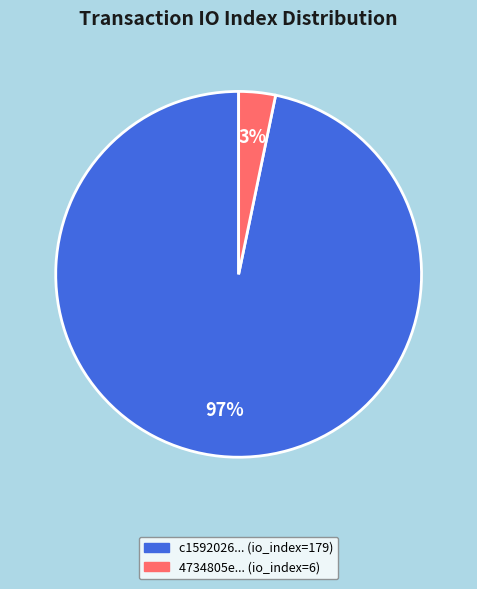

Is there a majority slice in this chart?

Yes